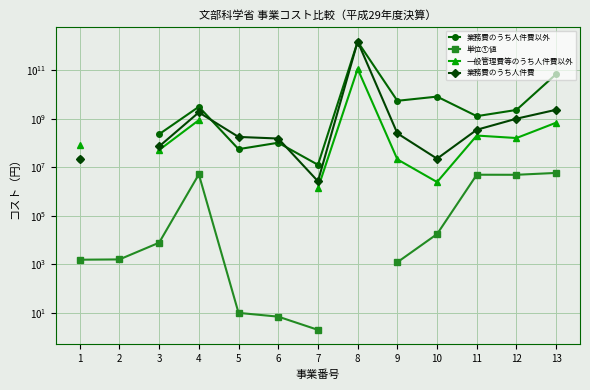

What is the value of the 単位①値 point at the 13th from the left?

5823274.0